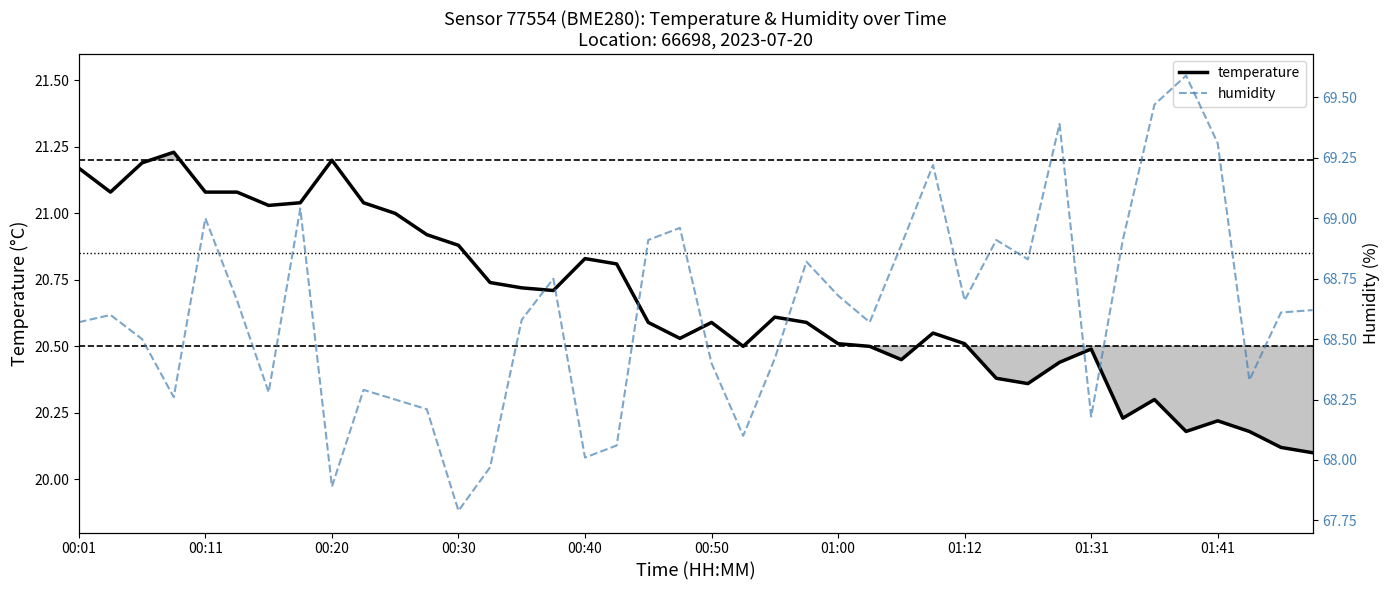

The value of temperature at 01:41 is 36.5. True or false?

False